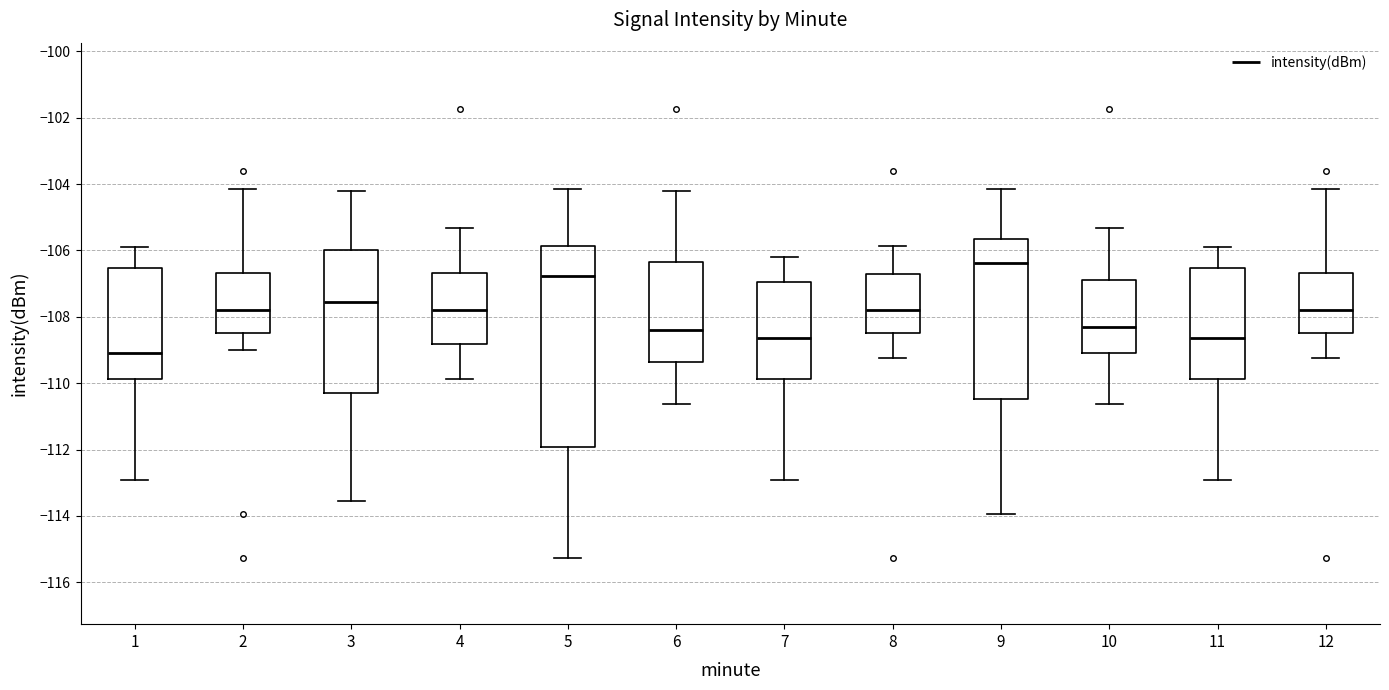

Reading left to right, transcribe this box plot: for each box, give where its median line is, the range the box spans, and where its two whiskers end, as read against the y-axis. The values are not printed on the chart, so give them approximately, as read against the axis.

1: median -109.0, box -109.8 to -106.6, whiskers -113.0 to -106.0
2: median -107.8, box -108.4 to -106.6, whiskers -109.0 to -104.2
3: median -107.6, box -110.2 to -106.0, whiskers -113.6 to -104.2
4: median -107.8, box -108.8 to -106.6, whiskers -109.8 to -105.4
5: median -106.8, box -112.0 to -105.8, whiskers -115.2 to -104.2
6: median -108.4, box -109.4 to -106.4, whiskers -110.6 to -104.2
7: median -108.6, box -109.8 to -107.0, whiskers -113.0 to -106.2
8: median -107.8, box -108.4 to -106.6, whiskers -109.2 to -105.8
9: median -106.4, box -110.4 to -105.6, whiskers -114.0 to -104.2
10: median -108.4, box -109.0 to -107.0, whiskers -110.6 to -105.4
11: median -108.6, box -109.8 to -106.6, whiskers -113.0 to -106.0
12: median -107.8, box -108.4 to -106.6, whiskers -109.2 to -104.2